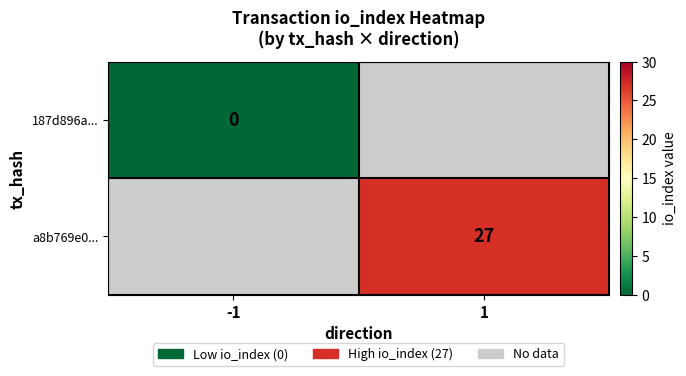

True or false: a8b769e0... has a value of 27 at 1.

True